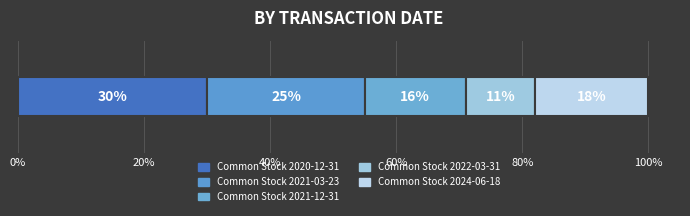

How many categories are shown in the chart?

1